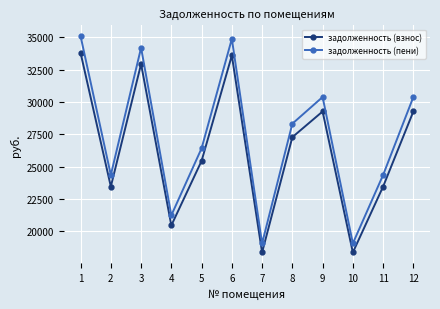

True or false: задолженность (взнос) and задолженность (пени) intersect in this chart.

False